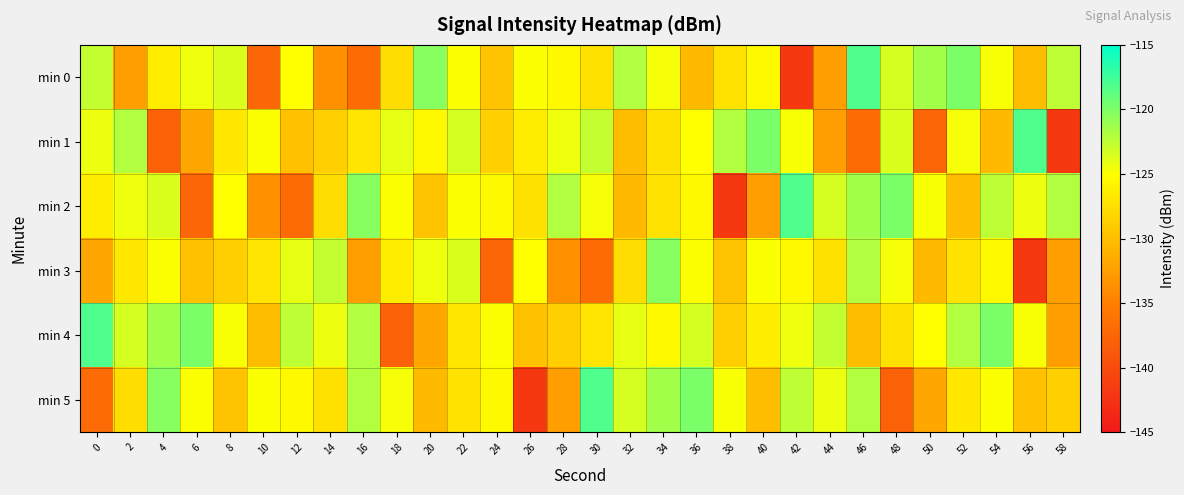

Reading left to right, transcribe all the data shown in this chart.

min 0: 0=-122.7	2=-132.5	4=-126.4	6=-124.5	8=-123.6	10=-137.4	12=-125.0	14=-133.5	16=-137.0	18=-127.6	20=-120.3	22=-125.0	24=-129.7	26=-124.9	28=-125.5	30=-127.4	32=-121.9	34=-124.7	36=-130.4	38=-127.2	40=-125.5	42=-141.8	44=-132.6	46=-118.1	48=-123.4	50=-121.4	52=-119.9	54=-124.8	56=-130.2	58=-122.5
min 1: 0=-124.3	2=-122.0	4=-137.9	6=-131.9	8=-126.9	10=-124.9	12=-129.9	14=-128.7	16=-127.0	18=-124.1	20=-125.5	22=-123.4	24=-128.7	26=-126.4	28=-124.5	30=-122.7	32=-130.2	34=-127.4	36=-125.0	38=-121.9	40=-119.9	42=-124.8	44=-132.5	46=-137.0	48=-123.6	50=-137.4	52=-124.7	54=-130.4	56=-118.1	58=-141.8
min 2: 0=-126.4	2=-124.5	4=-123.6	6=-137.4	8=-125.0	10=-133.5	12=-137.0	14=-127.6	16=-120.3	18=-125.0	20=-129.7	22=-124.9	24=-125.5	26=-127.4	28=-121.9	30=-124.7	32=-130.4	34=-127.2	36=-125.5	38=-141.8	40=-132.6	42=-118.1	44=-123.4	46=-121.4	48=-119.9	50=-124.8	52=-130.2	54=-122.5	56=-124.3	58=-122.0
min 3: 0=-131.9	2=-126.9	4=-124.9	6=-129.9	8=-128.7	10=-127.0	12=-124.1	14=-122.7	16=-132.5	18=-126.4	20=-124.5	22=-123.6	24=-137.4	26=-125.0	28=-133.5	30=-137.0	32=-127.6	34=-120.3	36=-125.0	38=-129.7	40=-124.9	42=-125.5	44=-127.4	46=-121.9	48=-124.7	50=-130.4	52=-127.2	54=-125.5	56=-141.8	58=-132.6
min 4: 0=-118.1	2=-123.4	4=-121.4	6=-119.9	8=-124.8	10=-130.2	12=-122.5	14=-124.3	16=-122.0	18=-137.9	20=-131.9	22=-126.9	24=-124.9	26=-129.9	28=-128.7	30=-127.0	32=-124.1	34=-125.5	36=-123.4	38=-128.7	40=-126.4	42=-124.5	44=-122.7	46=-130.2	48=-127.4	50=-125.0	52=-121.9	54=-119.9	56=-124.8	58=-132.5
min 5: 0=-137.0	2=-127.6	4=-120.3	6=-125.0	8=-129.7	10=-124.9	12=-125.5	14=-127.4	16=-121.9	18=-124.7	20=-130.4	22=-127.2	24=-125.5	26=-141.8	28=-132.6	30=-118.1	32=-123.4	34=-121.4	36=-119.9	38=-124.8	40=-130.2	42=-122.5	44=-124.3	46=-122.0	48=-137.9	50=-131.9	52=-126.9	54=-124.9	56=-129.9	58=-128.7